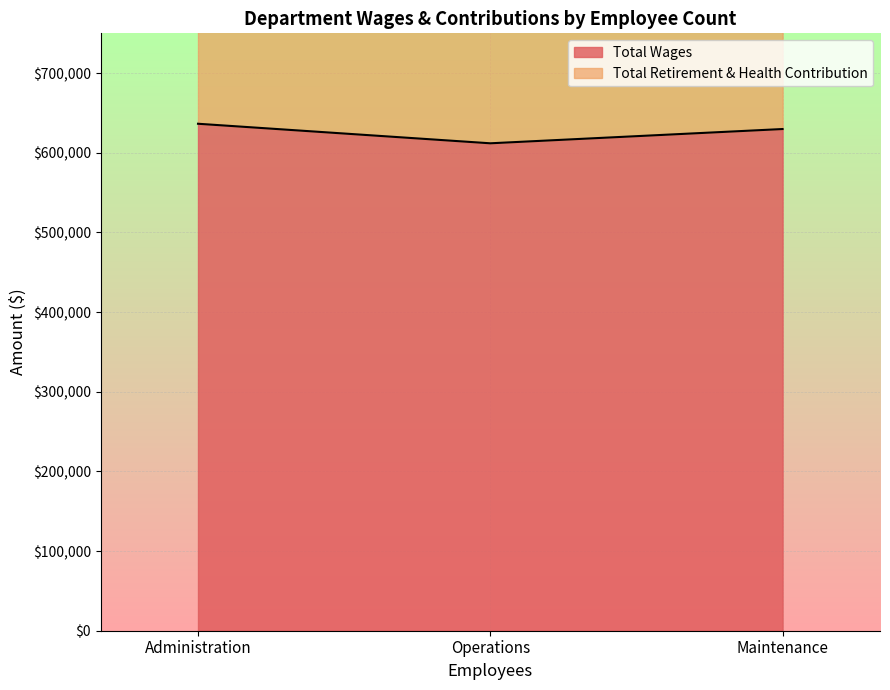

Which series changed the most between Maintenance and Operations?

Total Retirement & Health Contribution